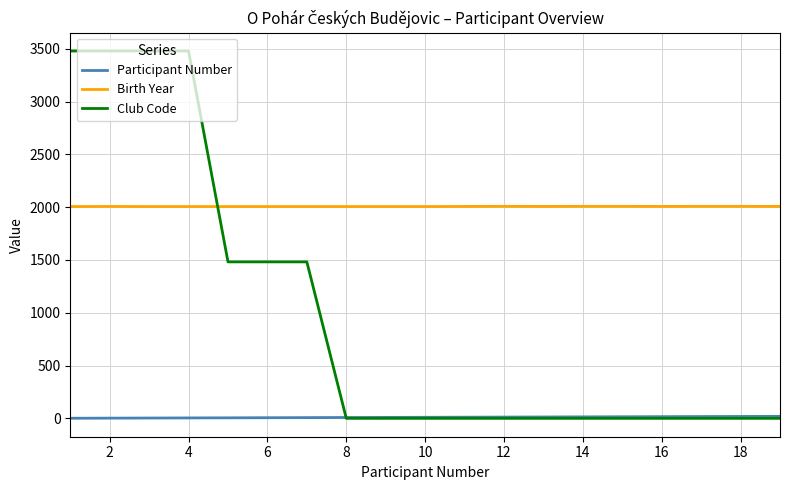

What is the average value of the Participant Number series?

10